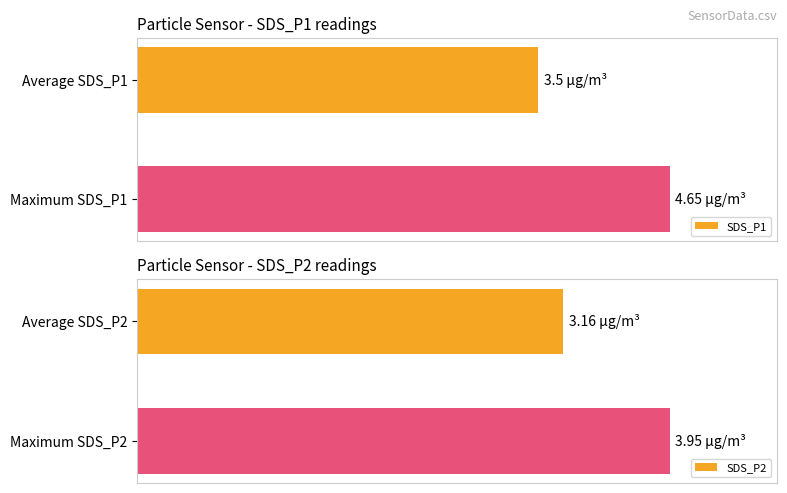

Are the bars horizontal?

Yes